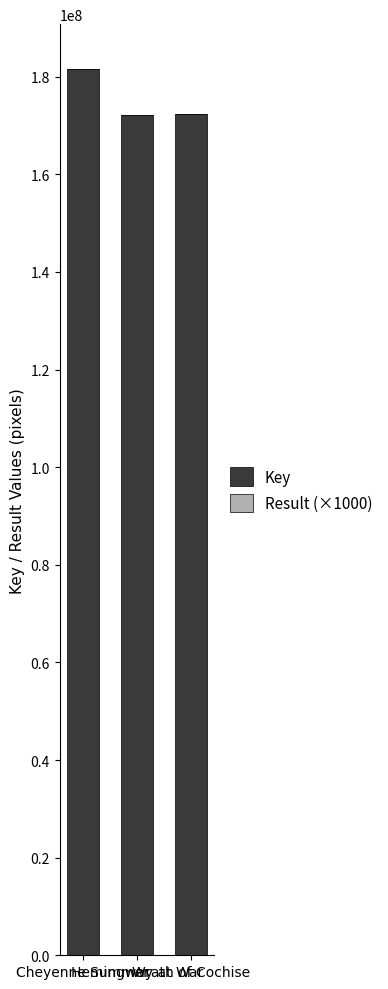

Are the bars grouped side by side (vs. stacked)?

No